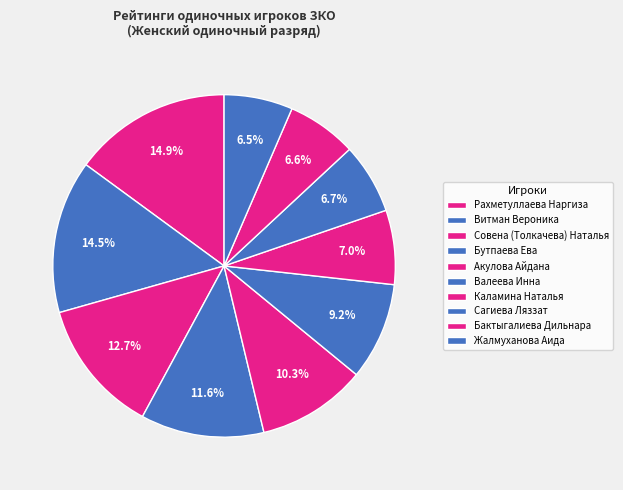

Which has a higher value, Жалмуханова Аида or Акулова Айдана?

Акулова Айдана